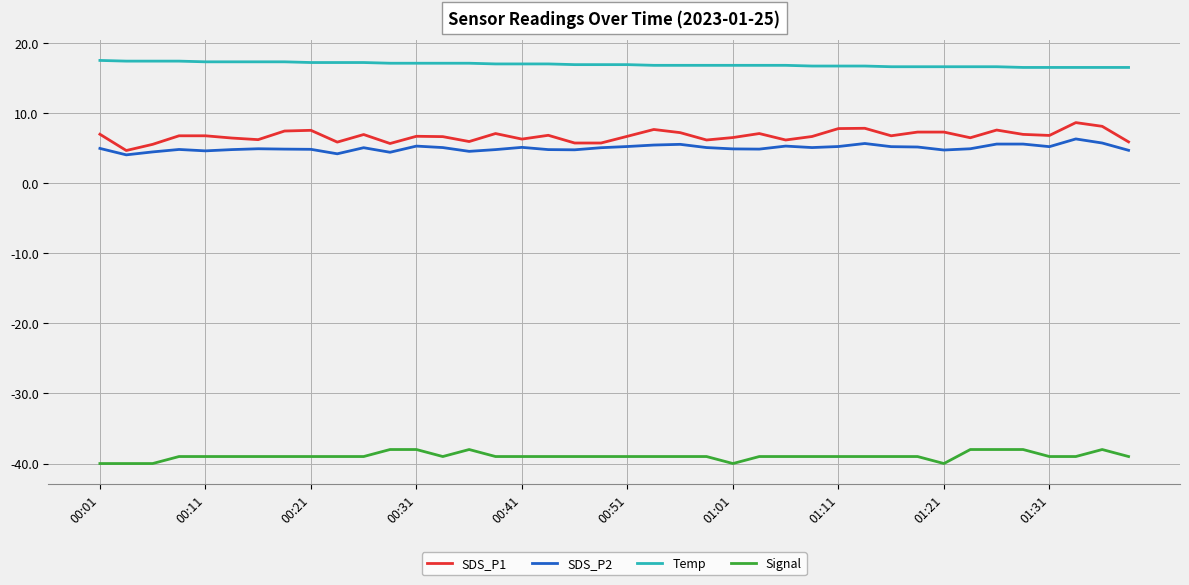

Which series has the largest total across all categories?

Temp